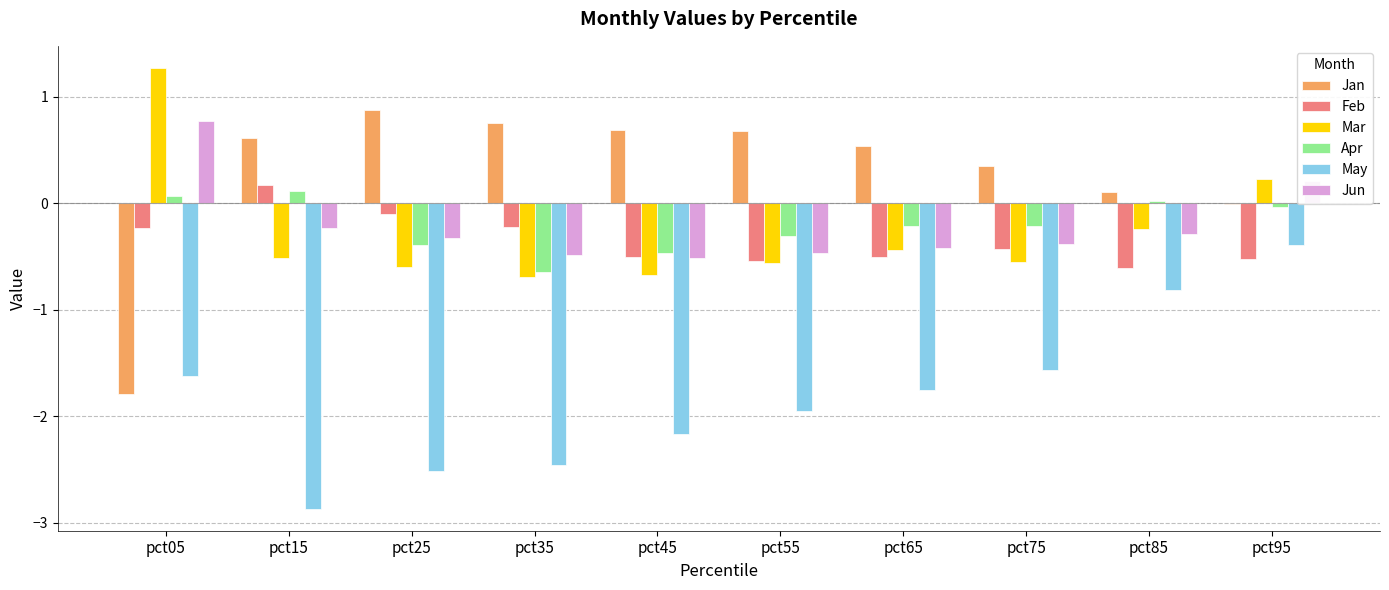

True or false: Mar has a value of -0.7 at pct35.

True